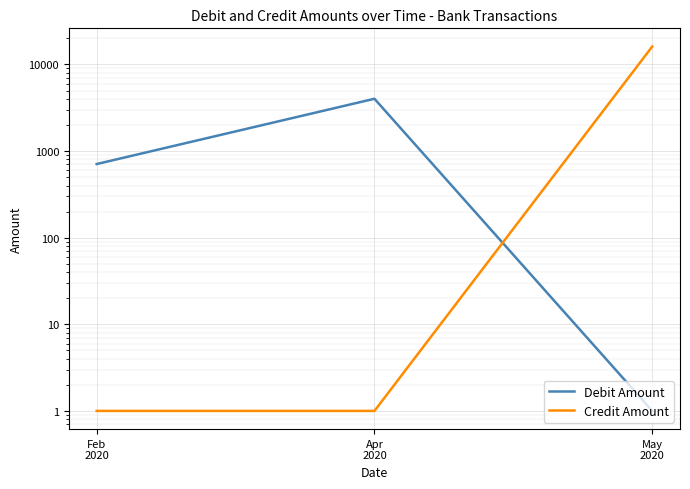

Does the chart display data point markers on the line(s)?

No